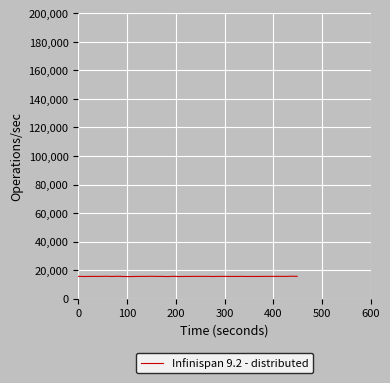

What is the greatest value displayed?

15740